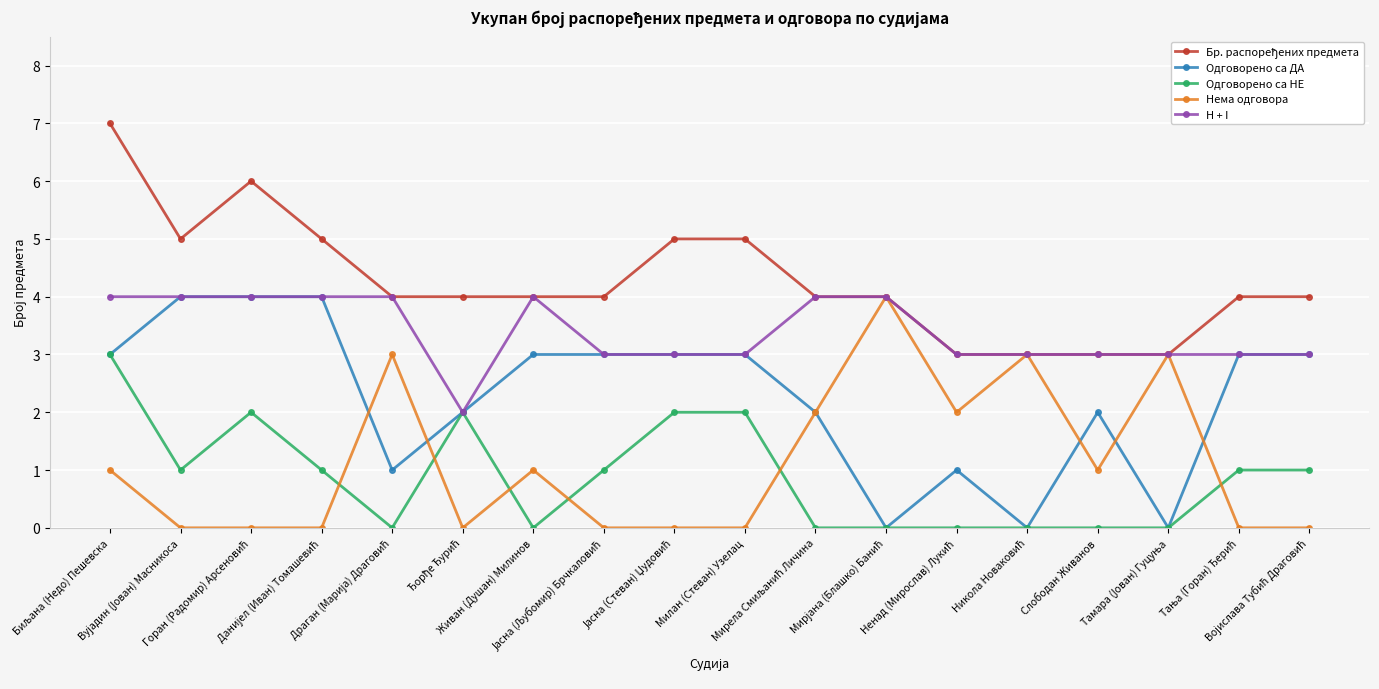

Is this an area chart (filled region under the line)?

No